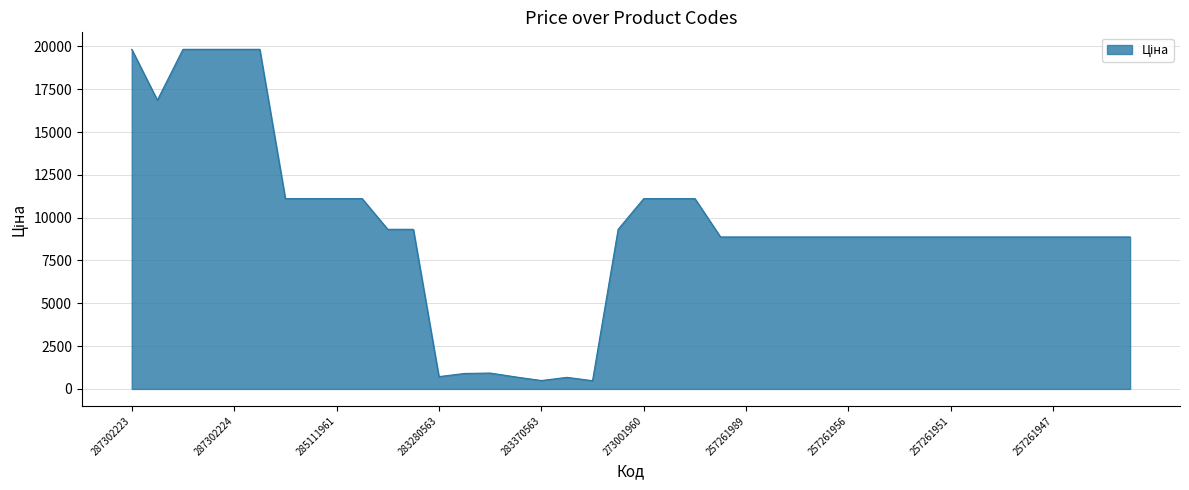

What is the maximum value shown in the chart?

19831.1